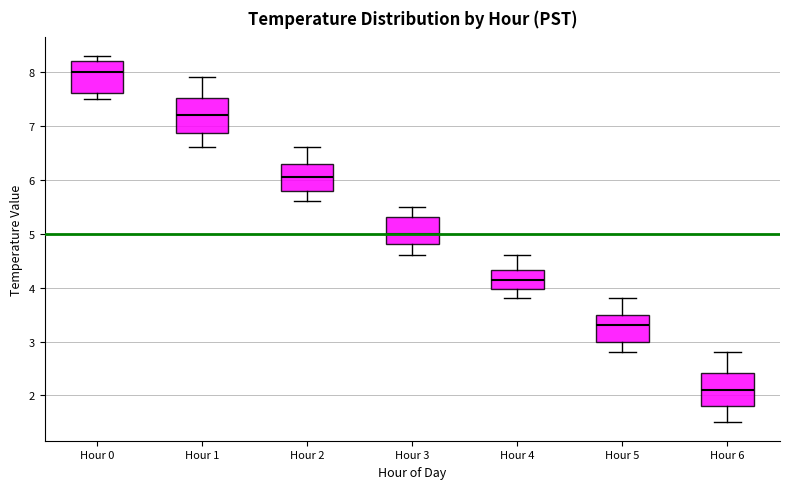

Where does the median line of the box for Hour 2 sit on the y-axis? The values are not printed on the chart, so give them approximately, as read against the axis.

6.1